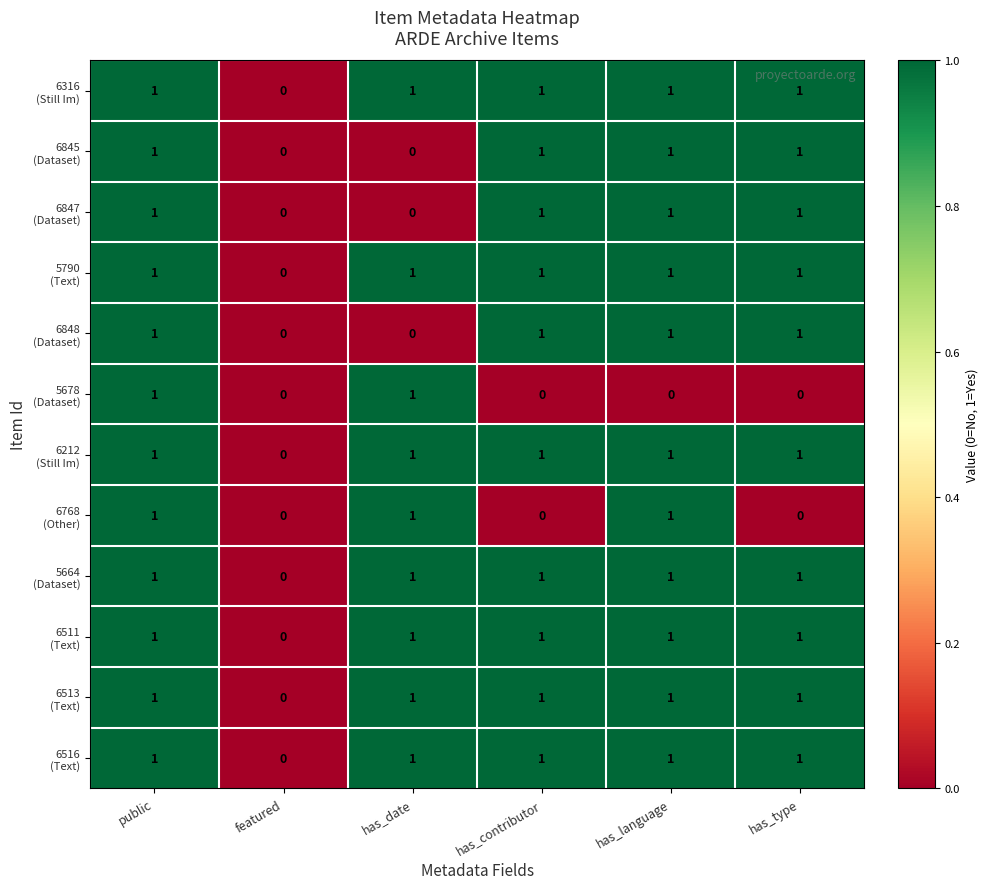

At which category is the sum across all series the highest?

public